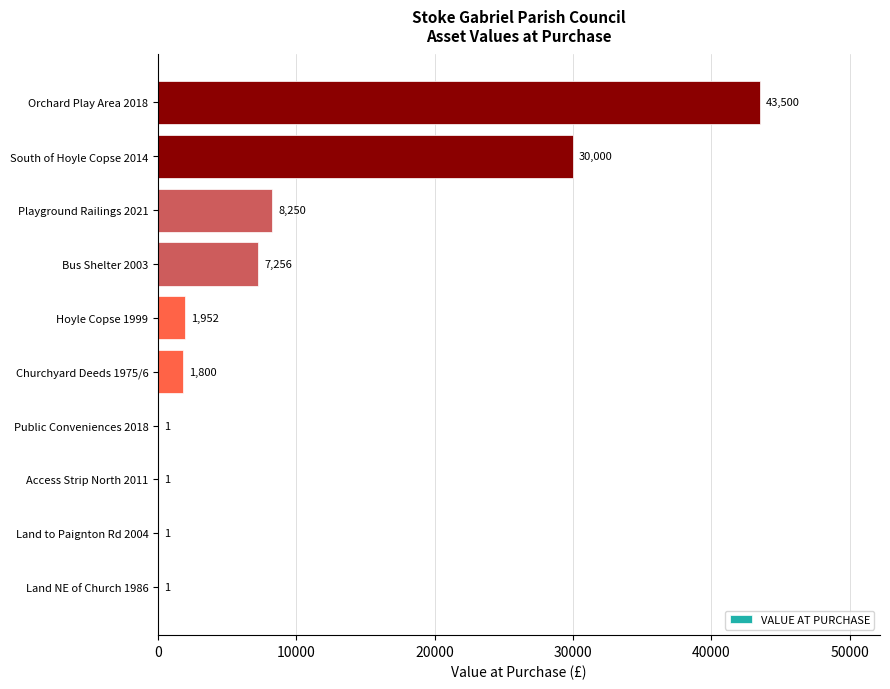

Are the bars horizontal?

Yes